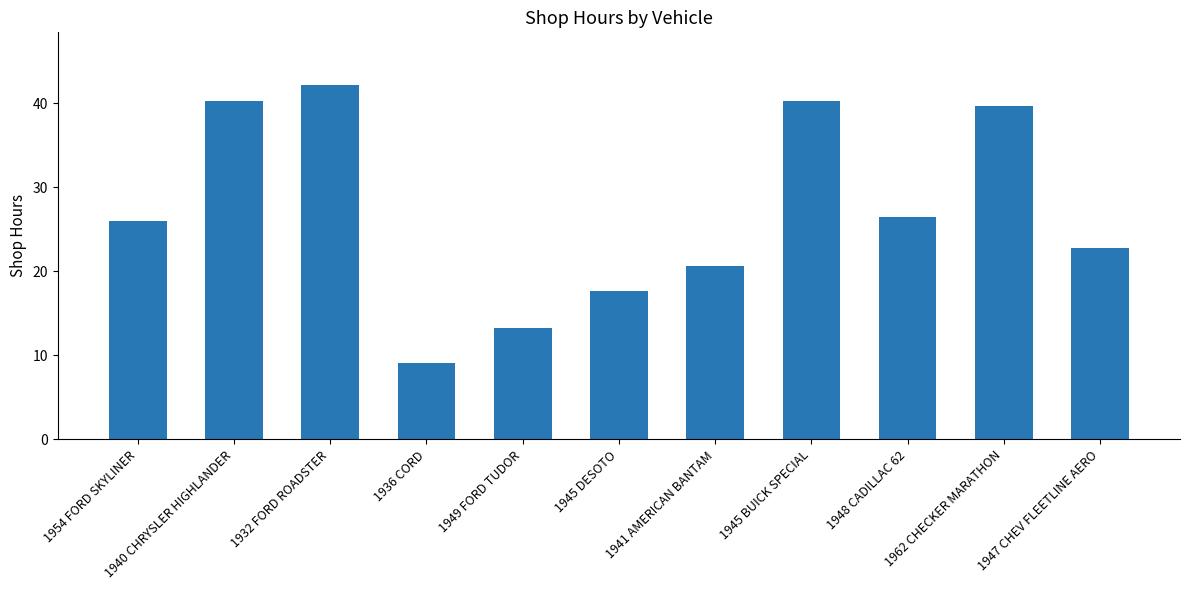

At which category does the chart reach its minimum across all series?

1936 CORD